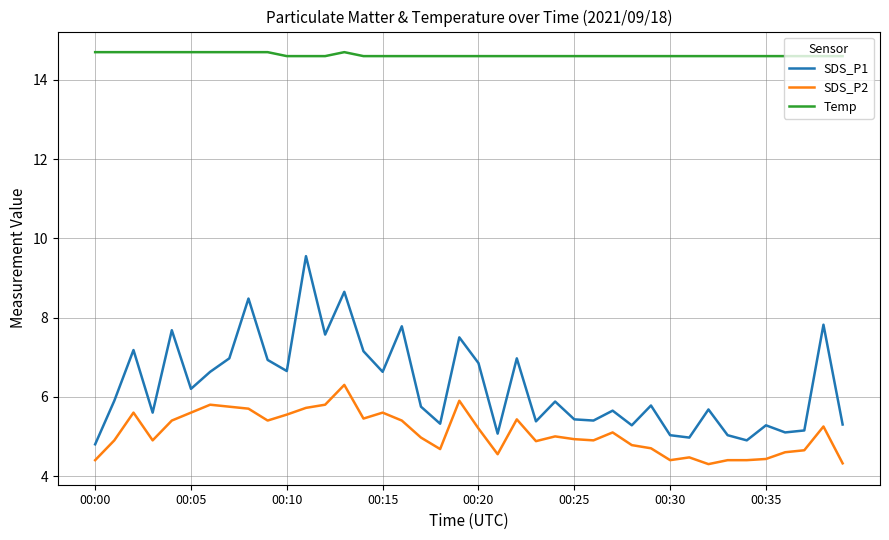

What is the greatest value displayed?

14.7